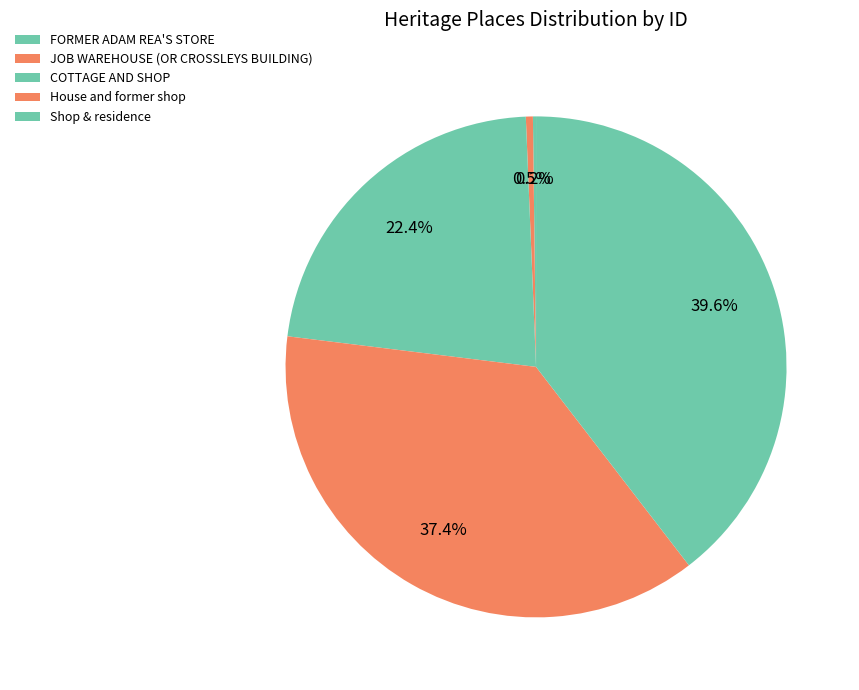

Is there a majority slice in this chart?

No